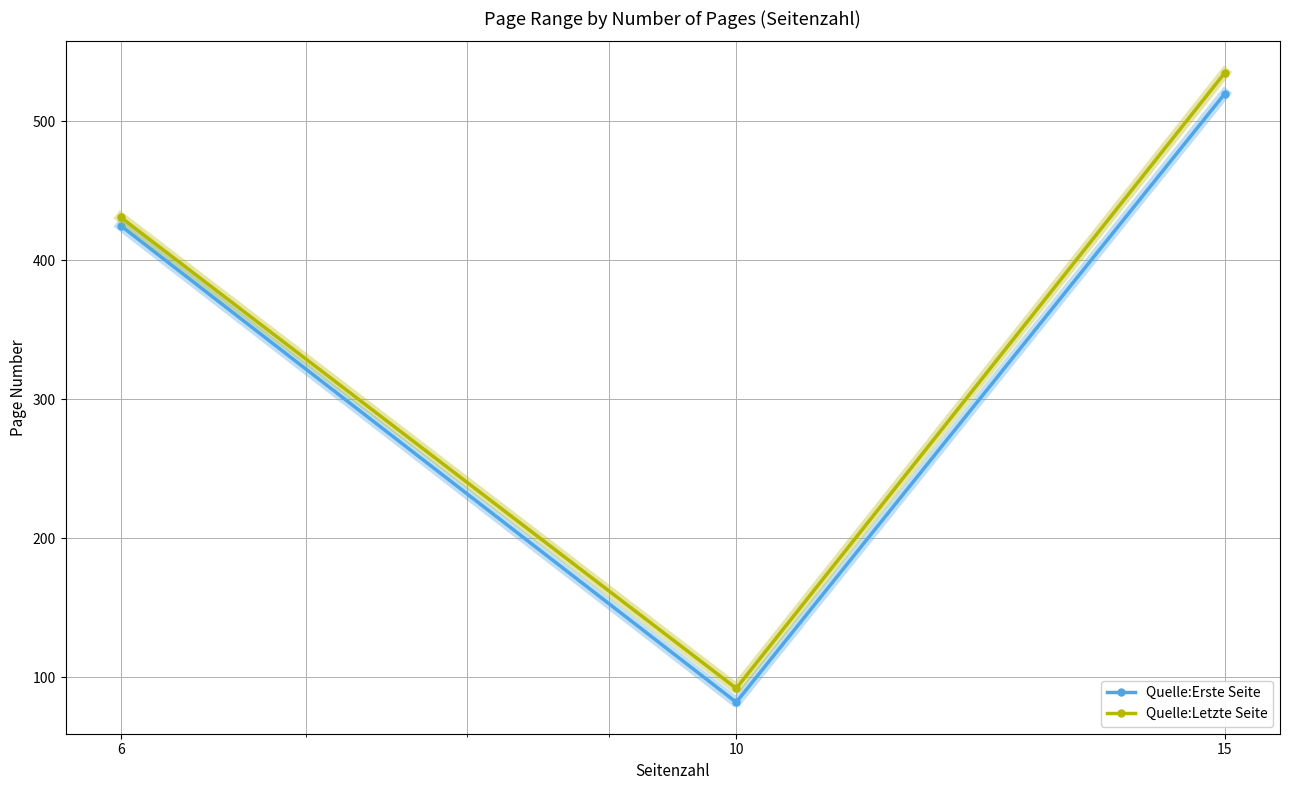

What is the difference between the maximum and minimum values in the Quelle:Letzte Seite series?

443